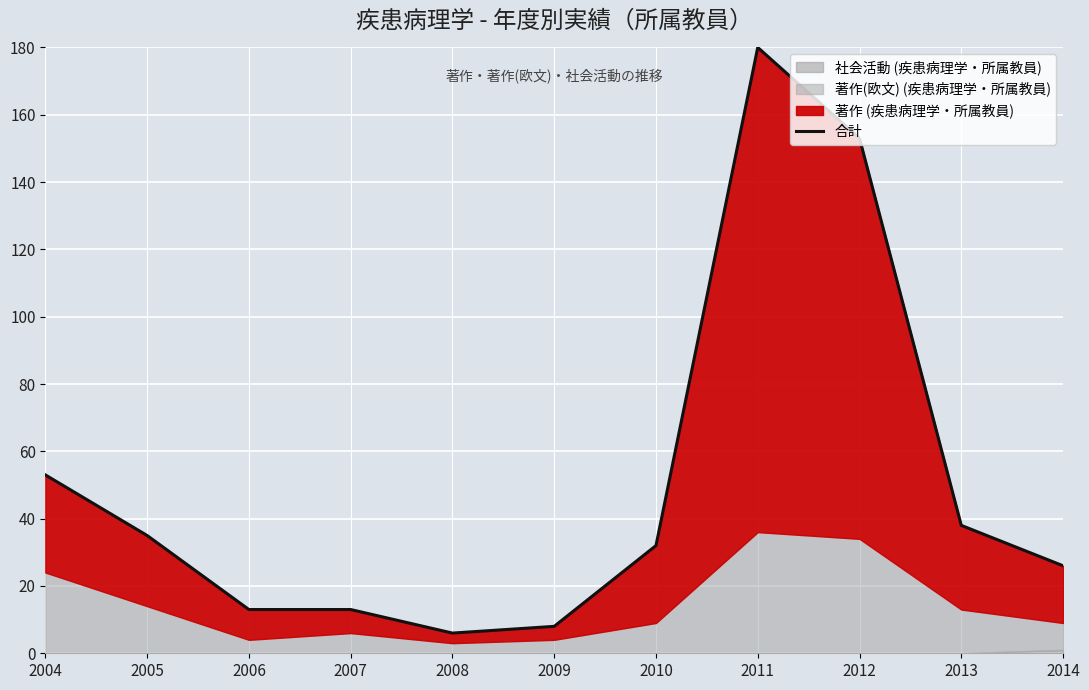

True or false: the data has more than 1 interior local peaks.

False